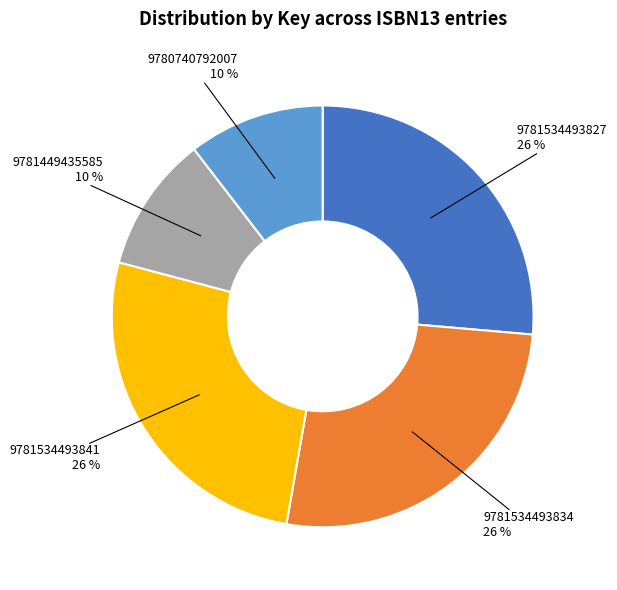

Combined, do 9781534493827 and 9781534493834 account for over 50%?

Yes